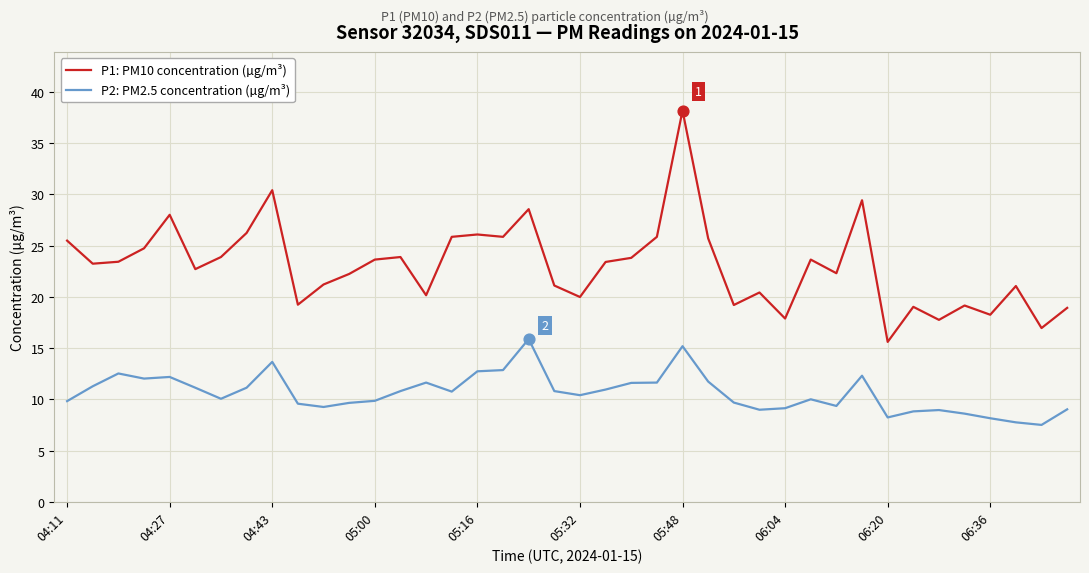

Which series has the largest range (max minus min)?

P1: PM10 concentration (µg/m³)